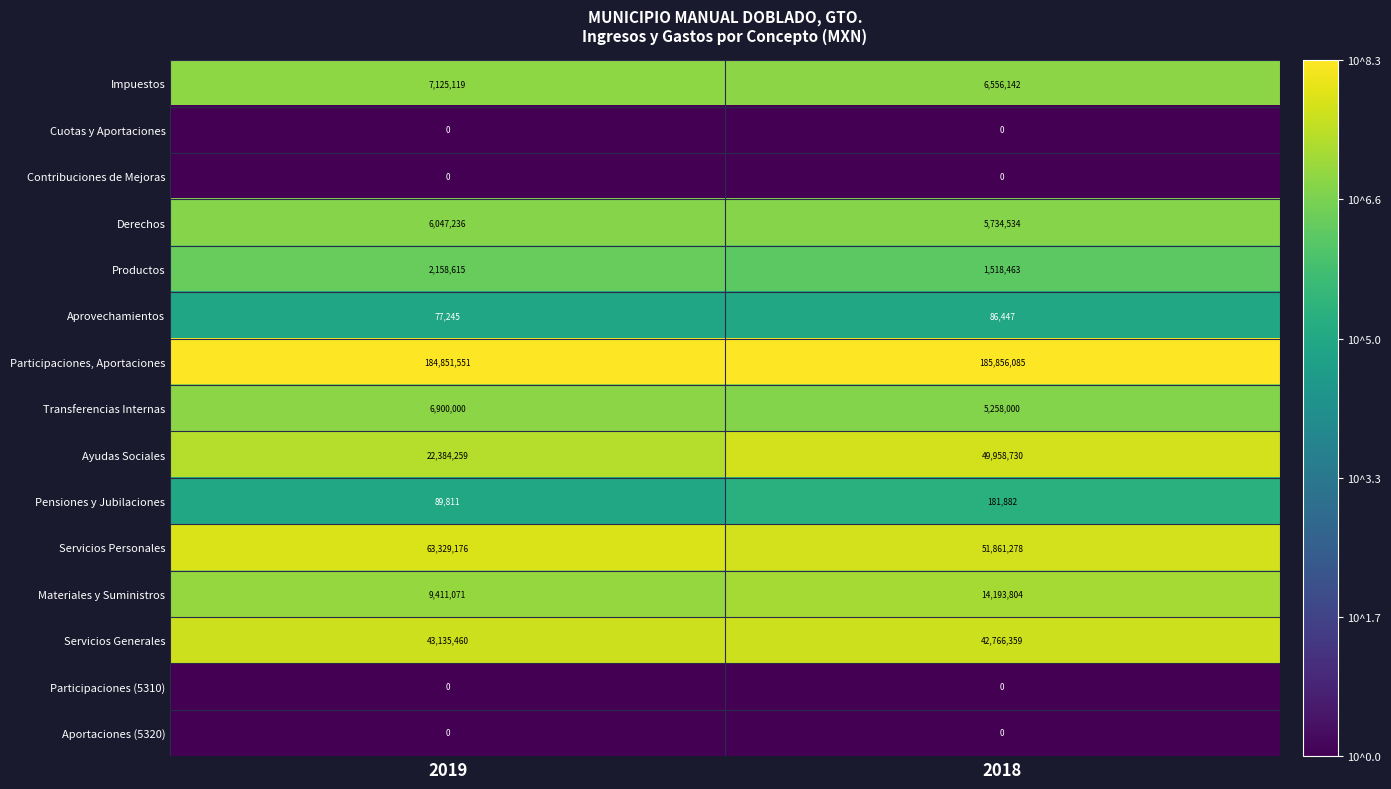

Between 2019 and 2018, which series saw the biggest shift?

Ayudas Sociales